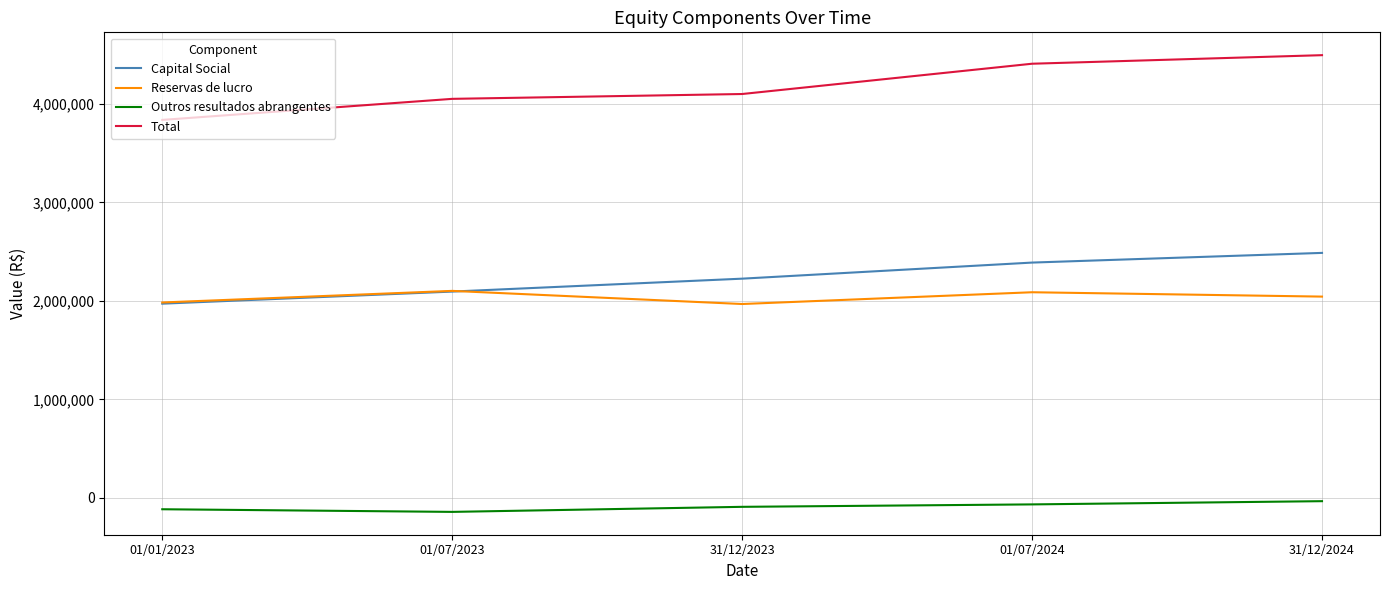

Which series has the widest spread of values?

Total